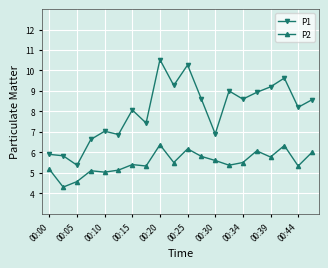

True or false: P1 has more than 1 points higher than both neighbors.

True